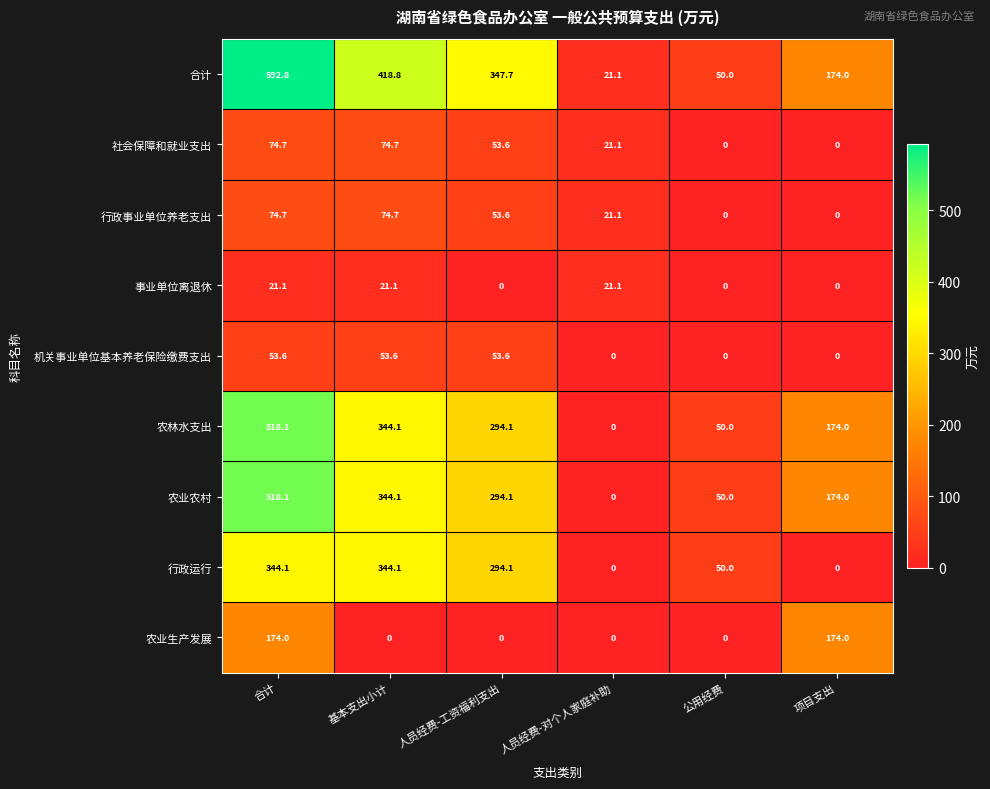

What is the total value across all series at 合计?

2371.2